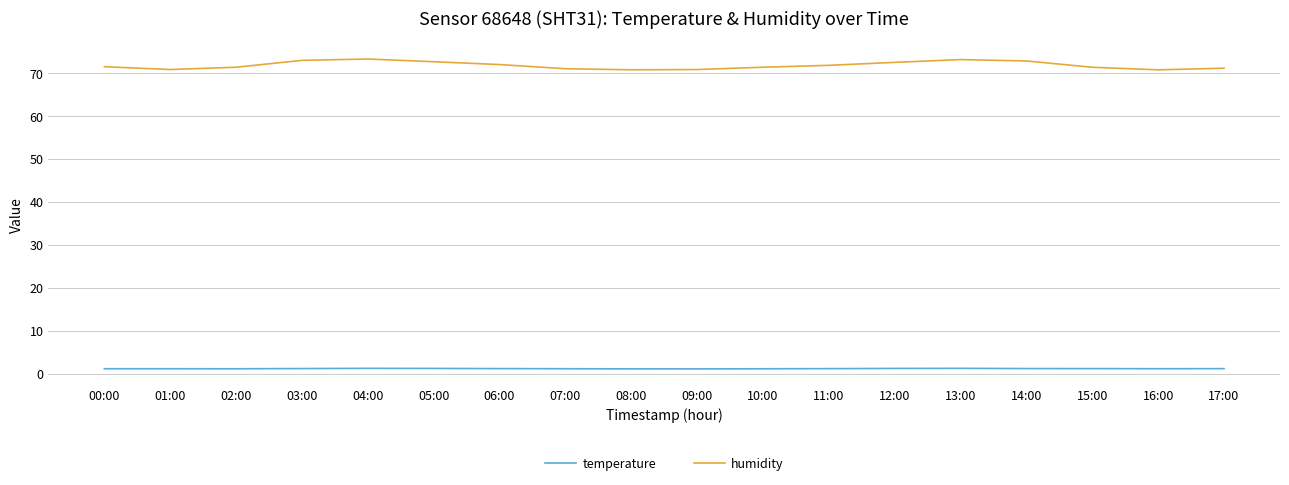

True or false: humidity and temperature cross at least once.

False